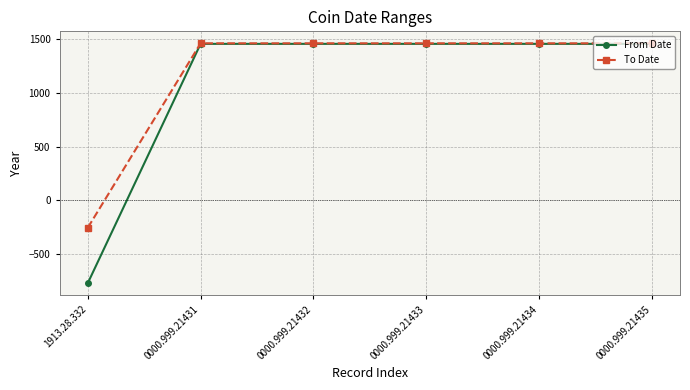

Count the number of categories in the chart.

6